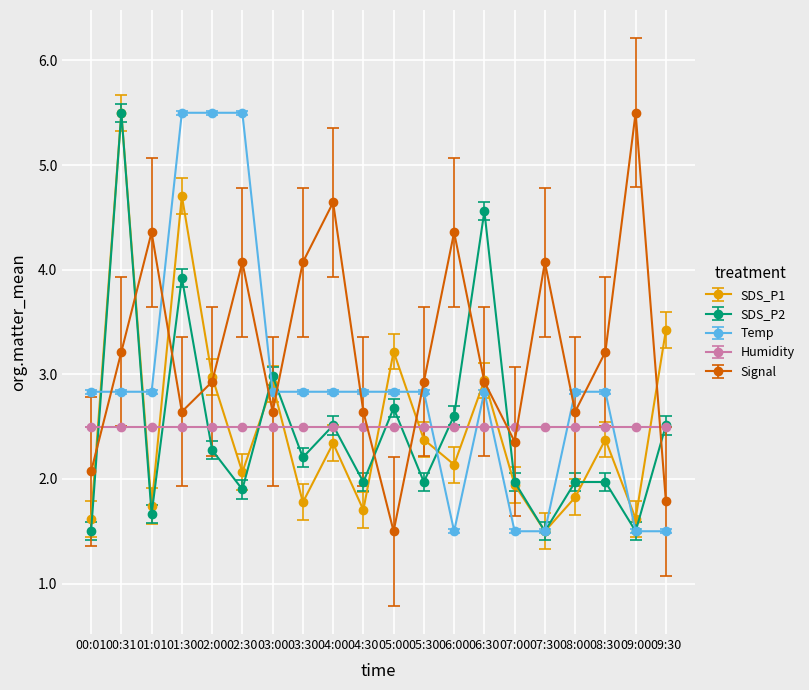

How many interior local valleys does the SDS_P2 series have?

7